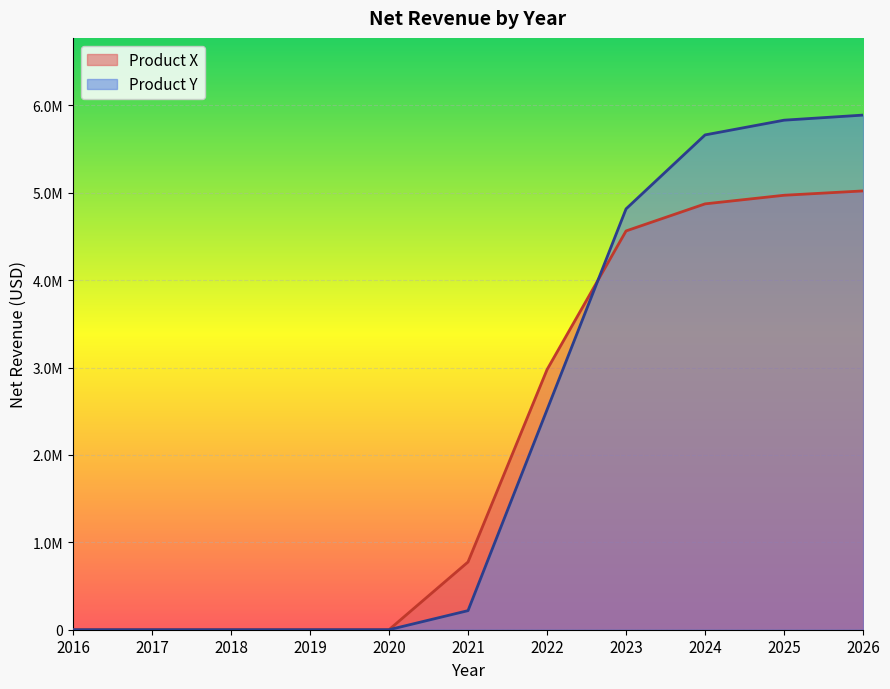

What is the average value of the Product X series?

2107341.2